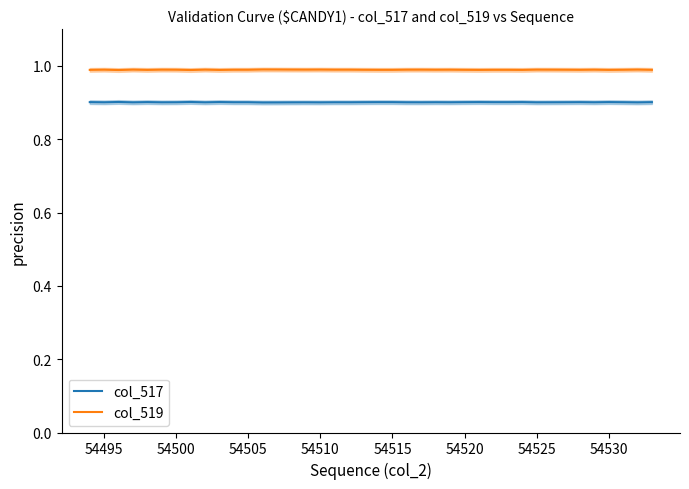

True or false: col_517 and col_519 intersect in this chart.

False